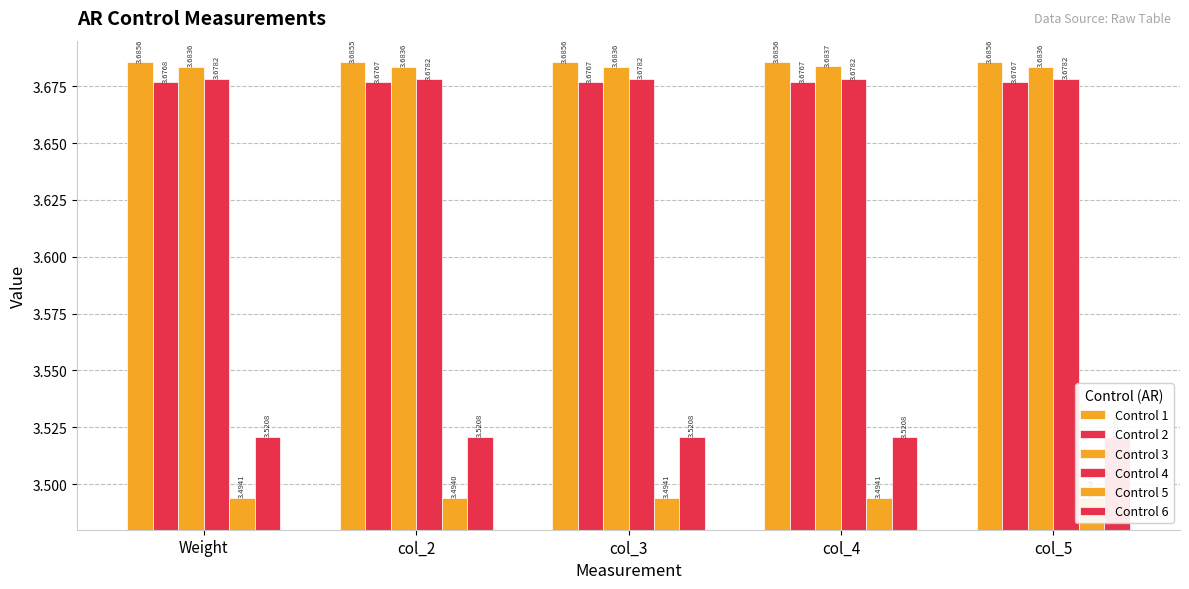

What are all the series names shown in the legend?

Control 1, Control 2, Control 3, Control 4, Control 5, Control 6